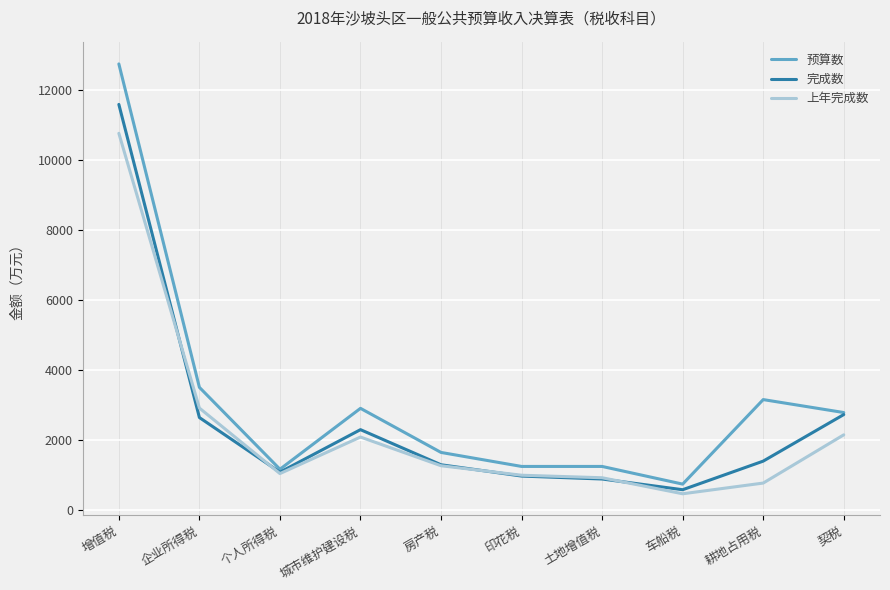

At which category does 预算数 reach its first local valley?

个人所得税